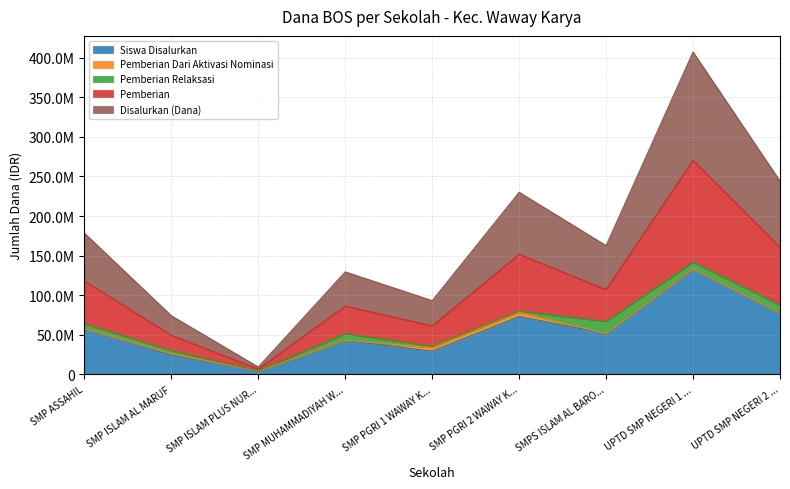

Which has a higher value, UPTD SMP NEGERI 2 ... or SMPS ISLAM AL BARO...?

UPTD SMP NEGERI 2 ...